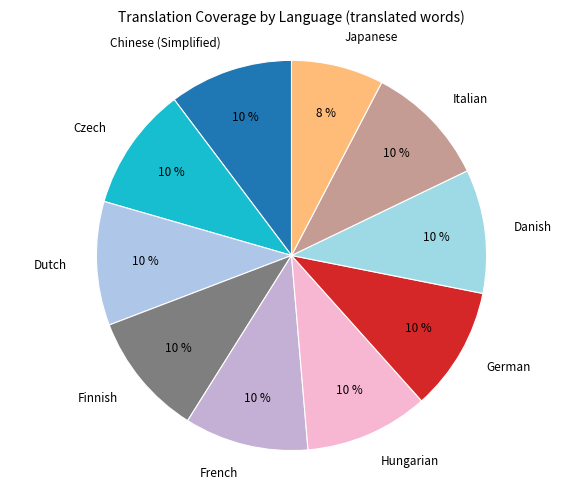

To the nearest percent, what is the average slice percentage?

10%